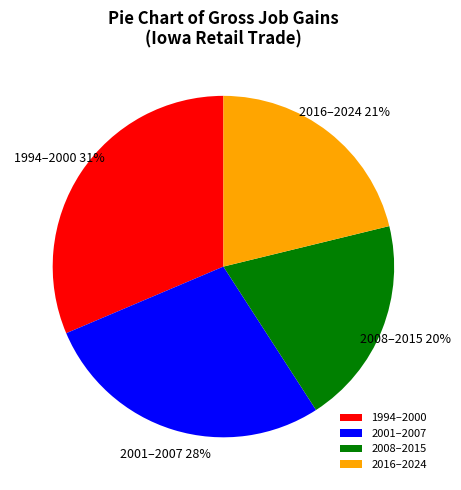

Rank the categories by value from lowest to highest.

2008–2015, 2016–2024, 2001–2007, 1994–2000